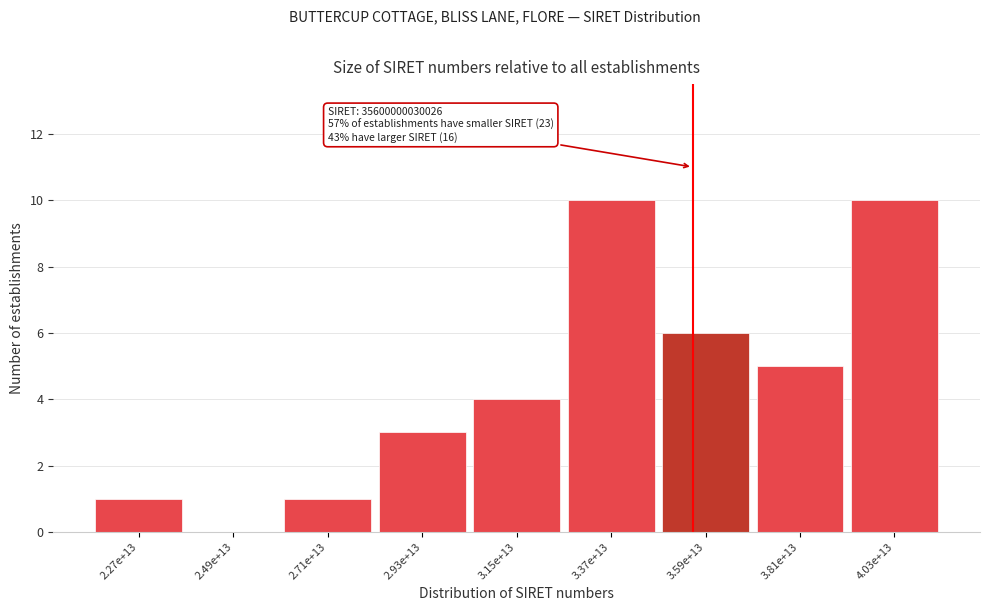

Reading right to left, extract all data points from this chart.

4.03e+13=10	3.81e+13=5	3.59e+13=6	3.37e+13=10	3.15e+13=4	2.93e+13=3	2.71e+13=1	2.49e+13=0	2.27e+13=1